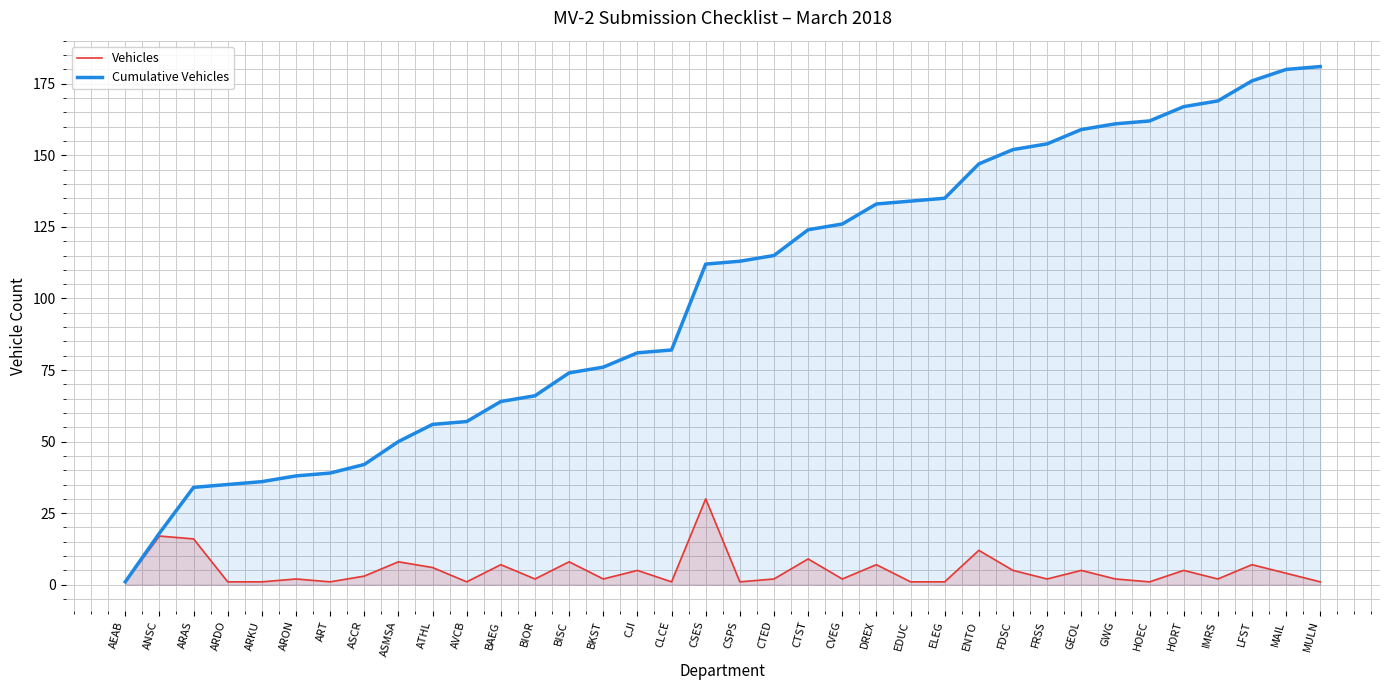

What is the greatest value displayed?

181